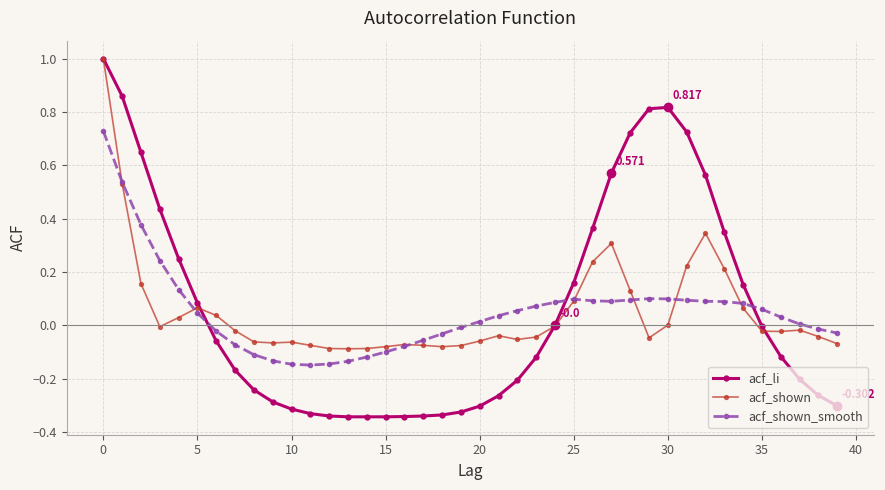

True or false: acf_shown has more than 1 points higher than both neighbors.

True